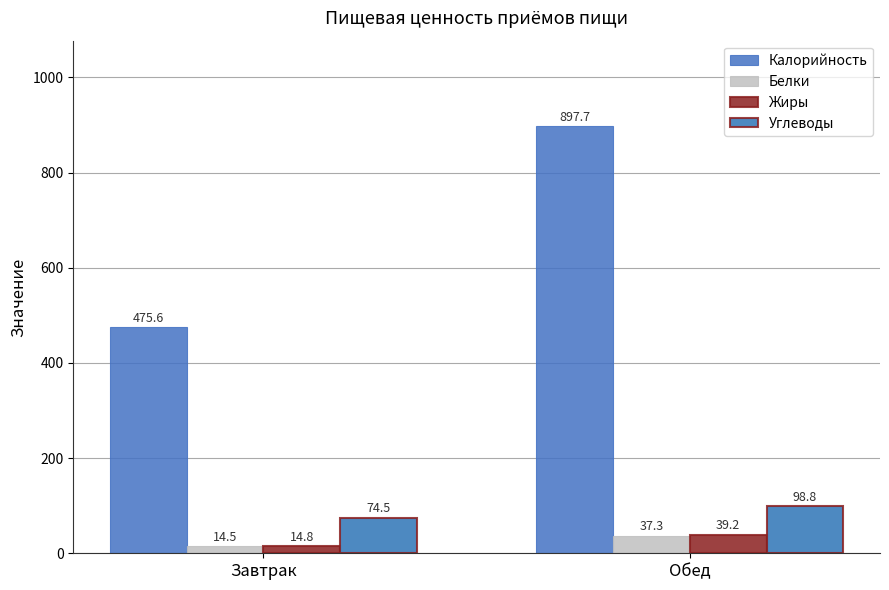

Which category has the lowest value in the Жиры series?

Завтрак